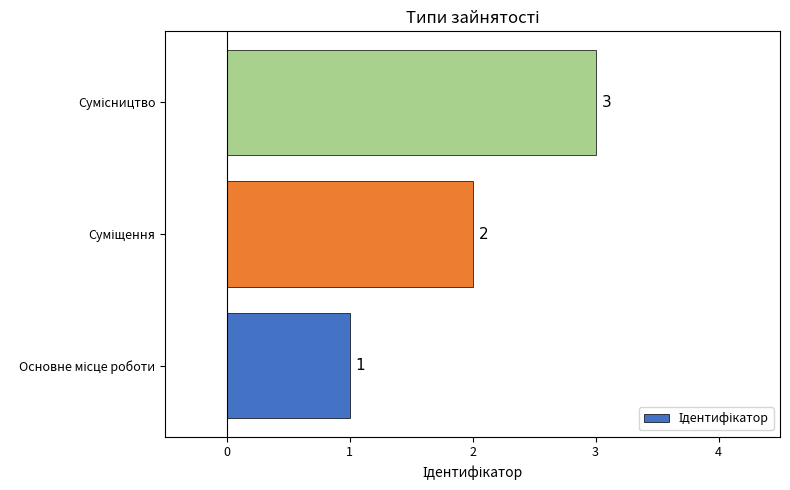

What is the greatest value displayed?

3